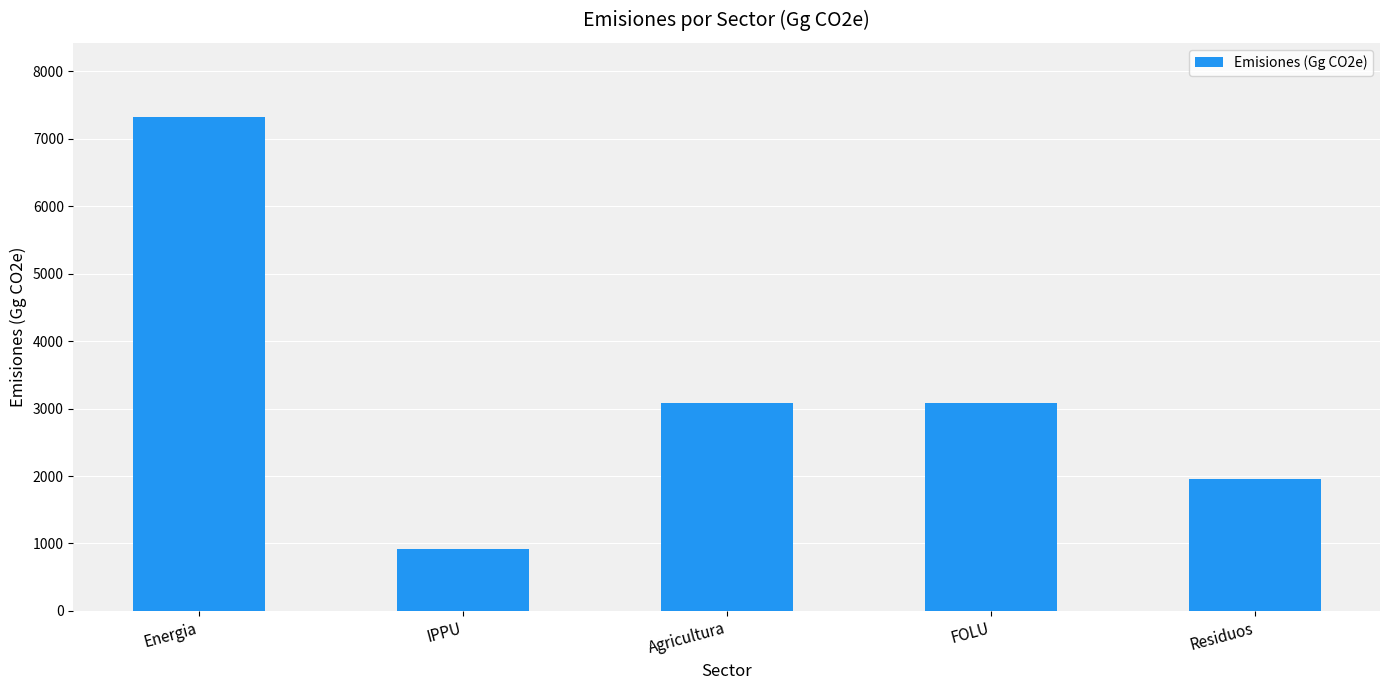

What is the label of the 3rd bar from the left?

Agricultura